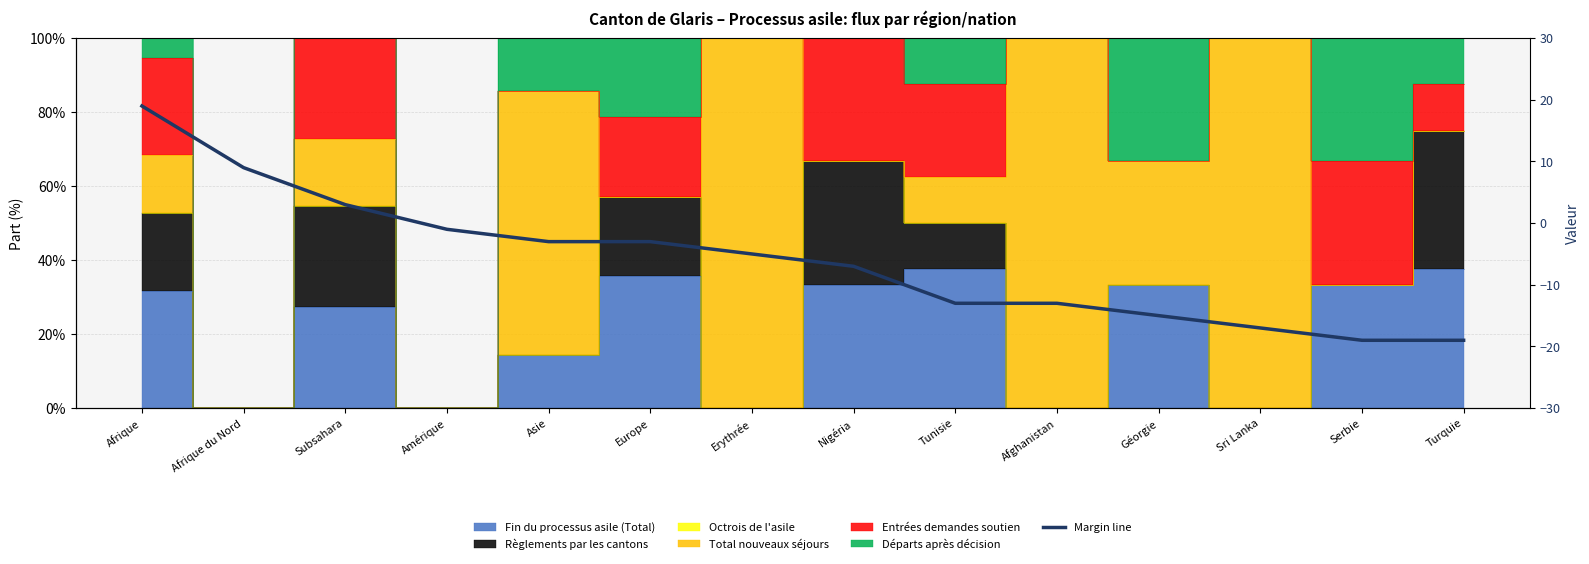

Which label corresponds to the smallest value in the chart?

Serbie